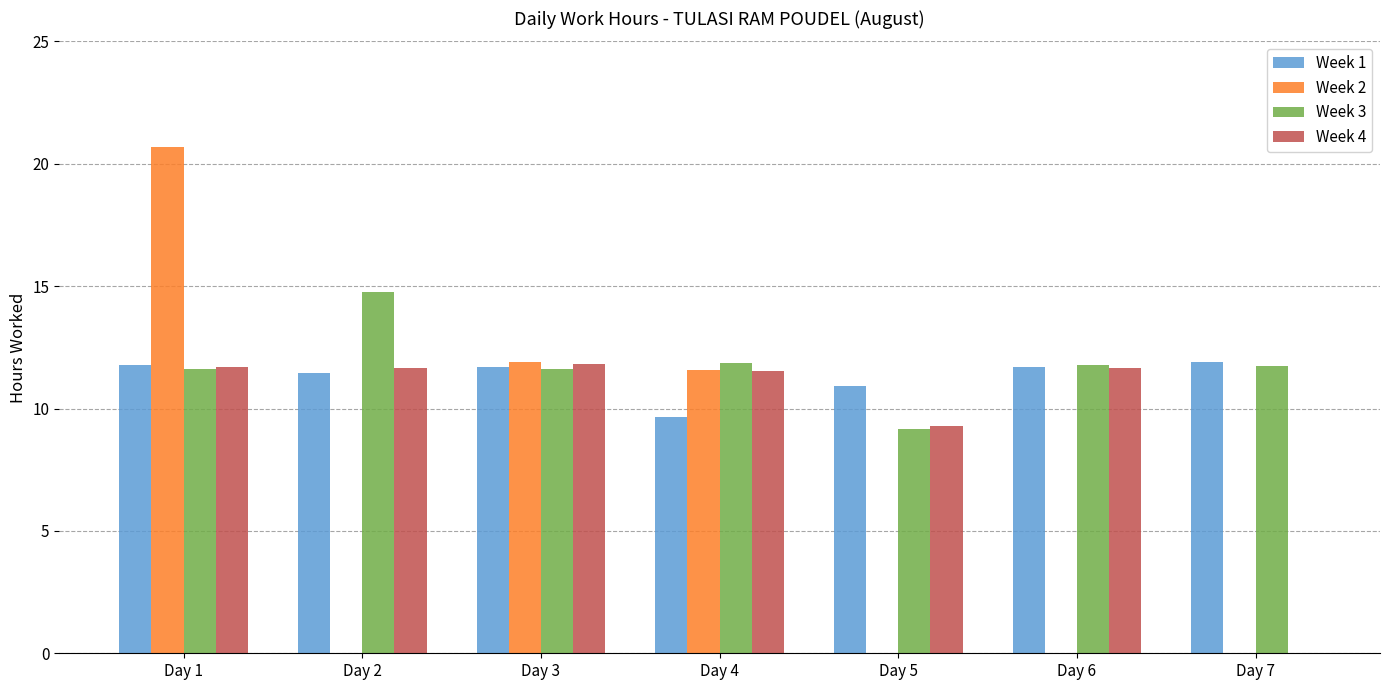

At which label is Week 1 closest to 10?

Day 4